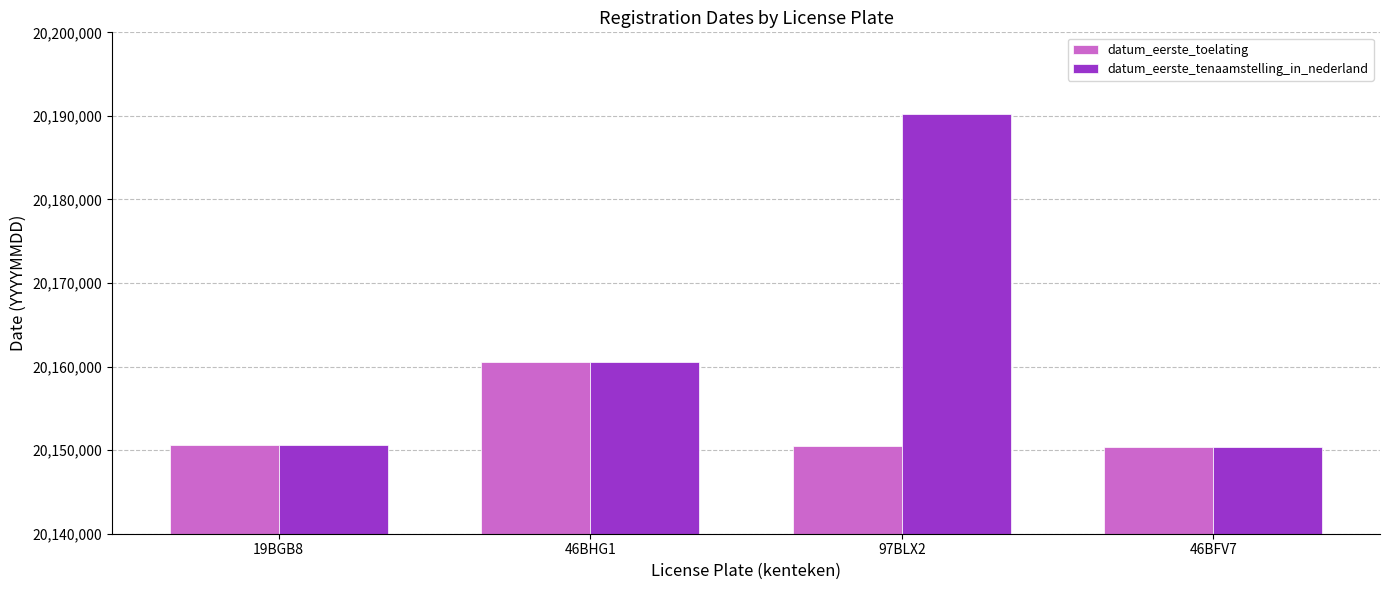

What is the average value of the datum_eerste_tenaamstelling_in_nederland series?

20162933